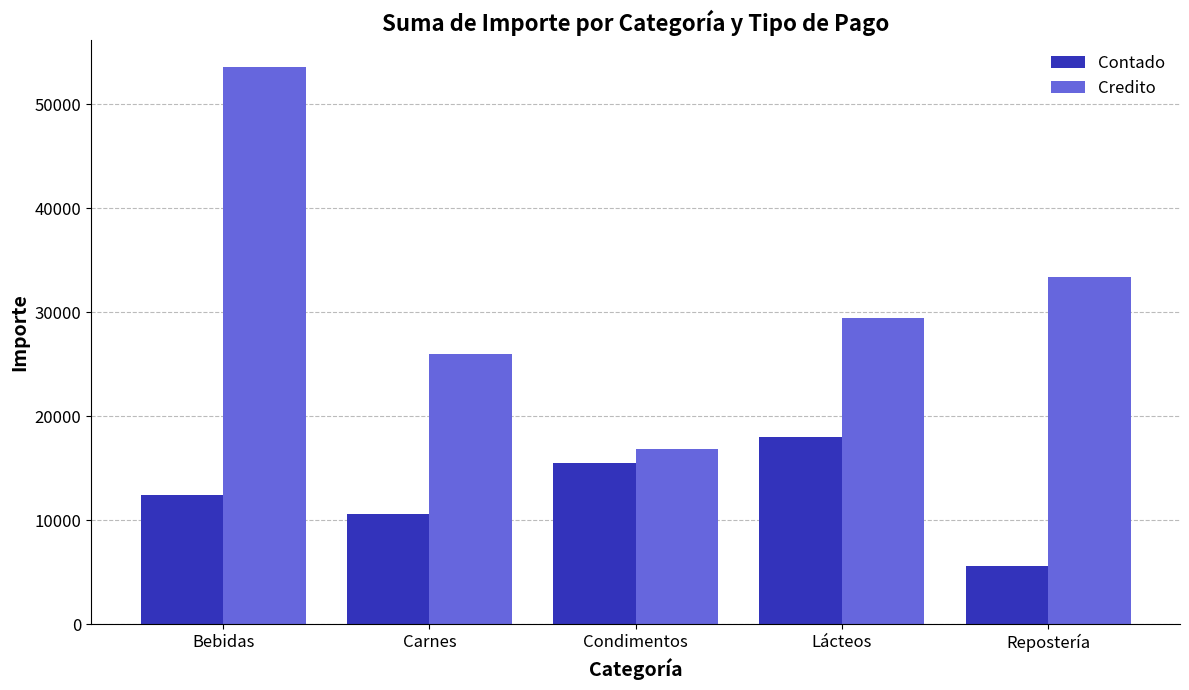

Reading left to right, transcribe all the data shown in this chart.

Contado: 12484.0	10582.6	15551.4	17969.7	5651.7
Credito: 53518.5	25986.0	16844.5	29401.5	33416.3